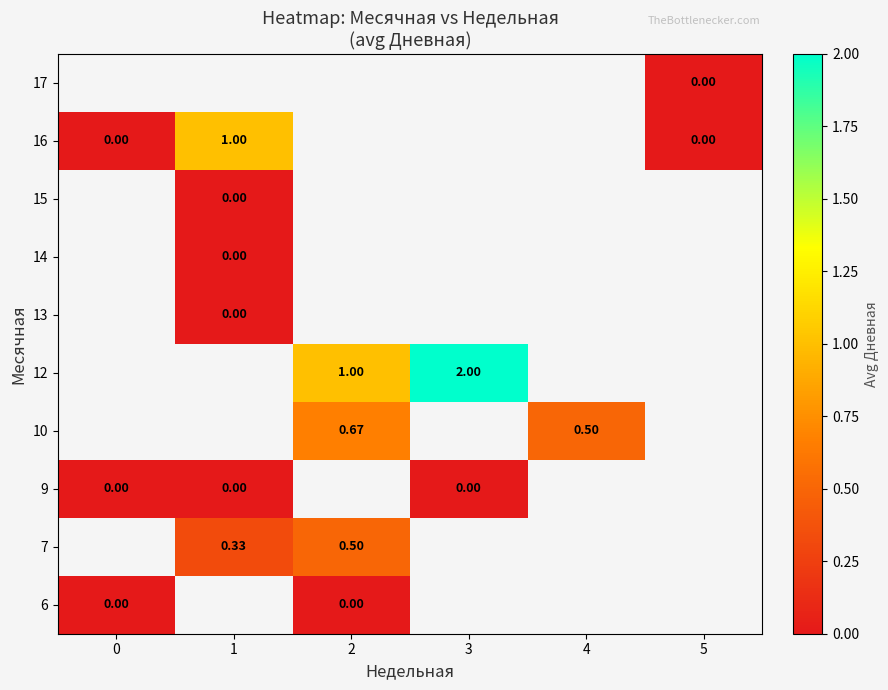

True or false: row_3 has a value of nan at 1.

False